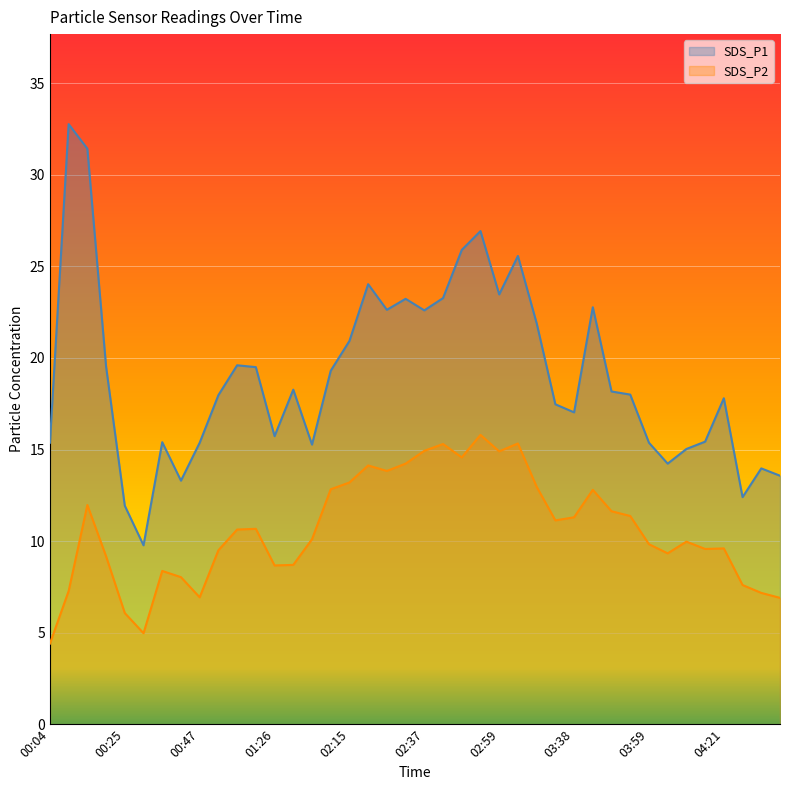

Which category has the highest value in the SDS_P2 series?

02:53